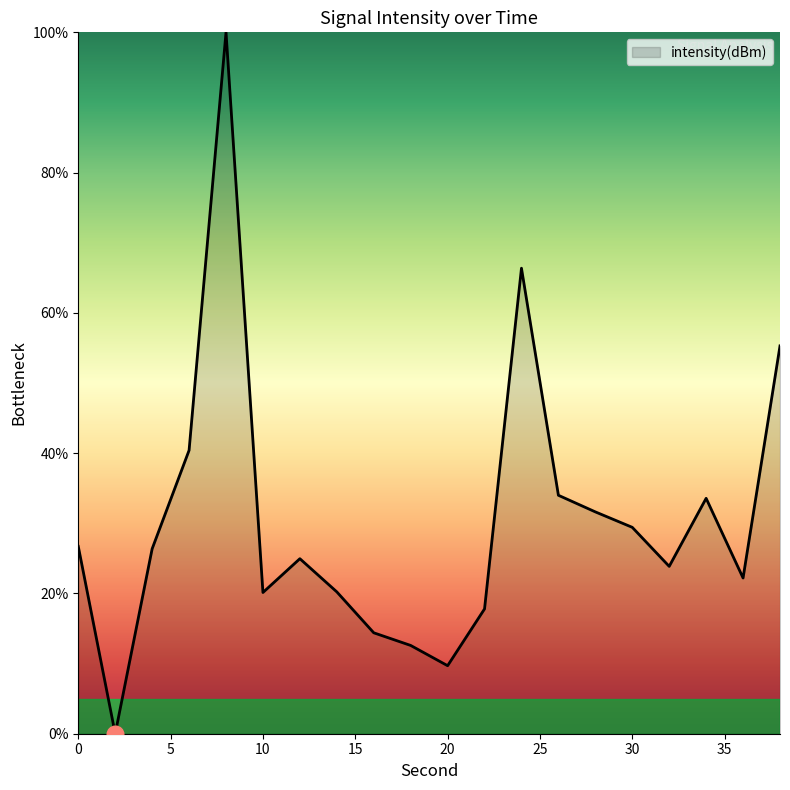

What is the average value?

30.5